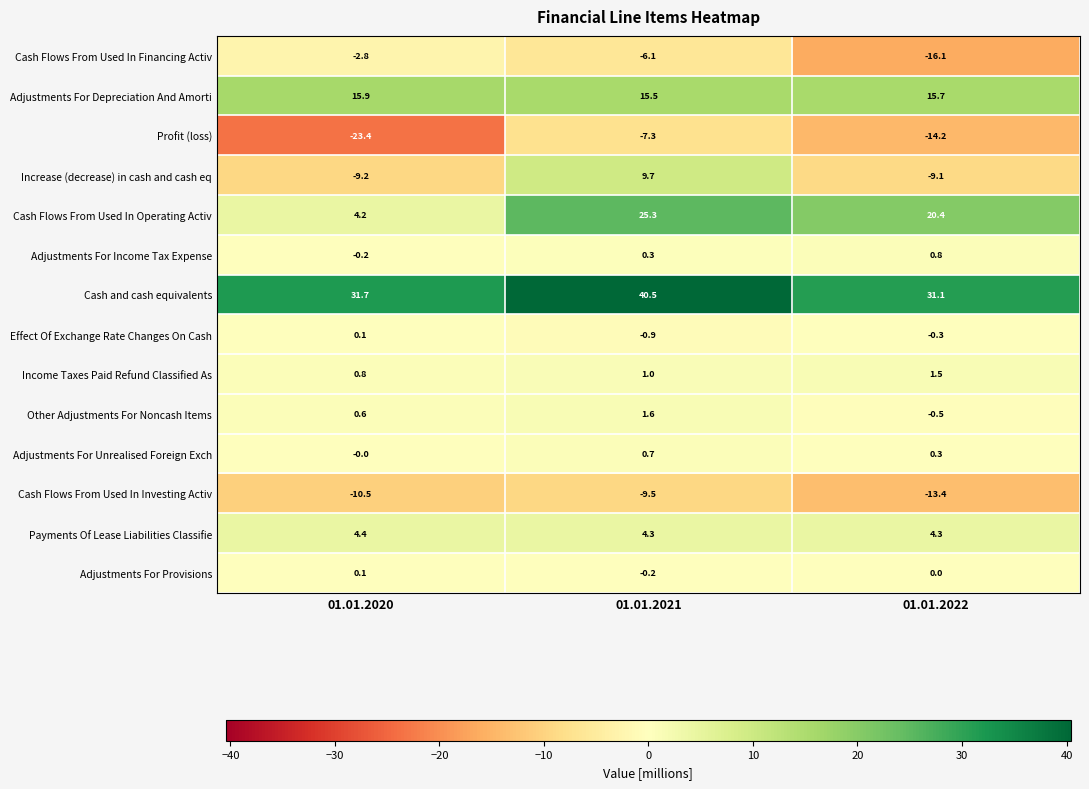

At 01.01.2021, list the series in order from largest to smallest.

Cash and cash equivalents, Cash Flows From Used In Operating Activ, Adjustments For Depreciation And Amorti, Increase (decrease) in cash and cash eq, Payments Of Lease Liabilities Classifie, Other Adjustments For Noncash Items, Income Taxes Paid Refund Classified As, Adjustments For Unrealised Foreign Exch, Adjustments For Income Tax Expense, Adjustments For Provisions, Effect Of Exchange Rate Changes On Cash, Cash Flows From Used In Financing Activ, Profit (loss), Cash Flows From Used In Investing Activ